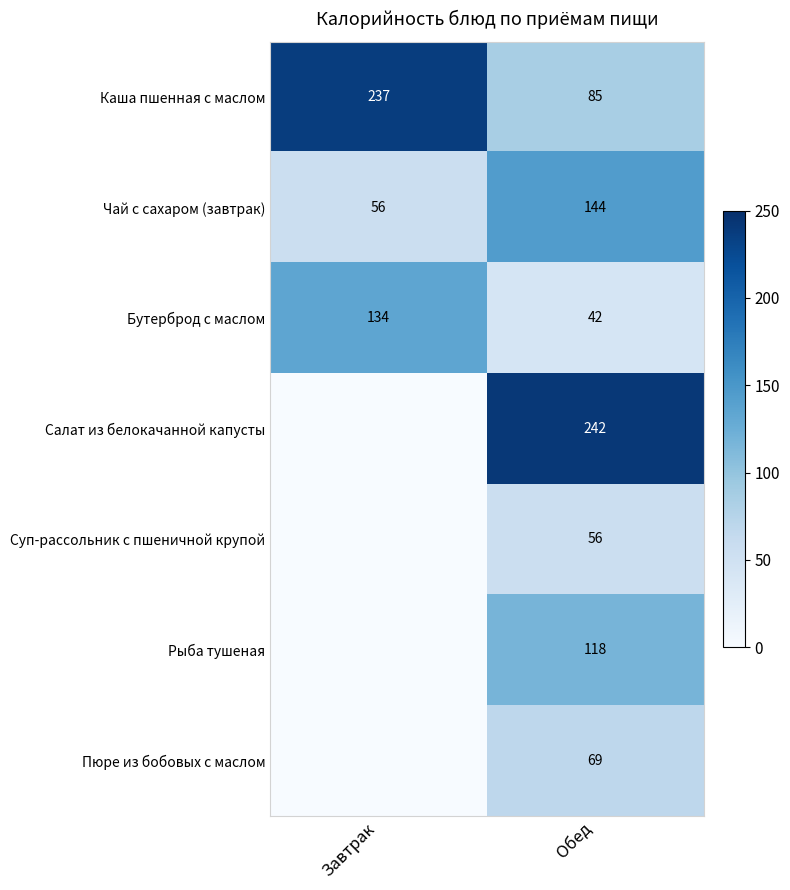

What is the approximate value of Каша пшенная с маслом at Завтрак, to the nearest 5?

235